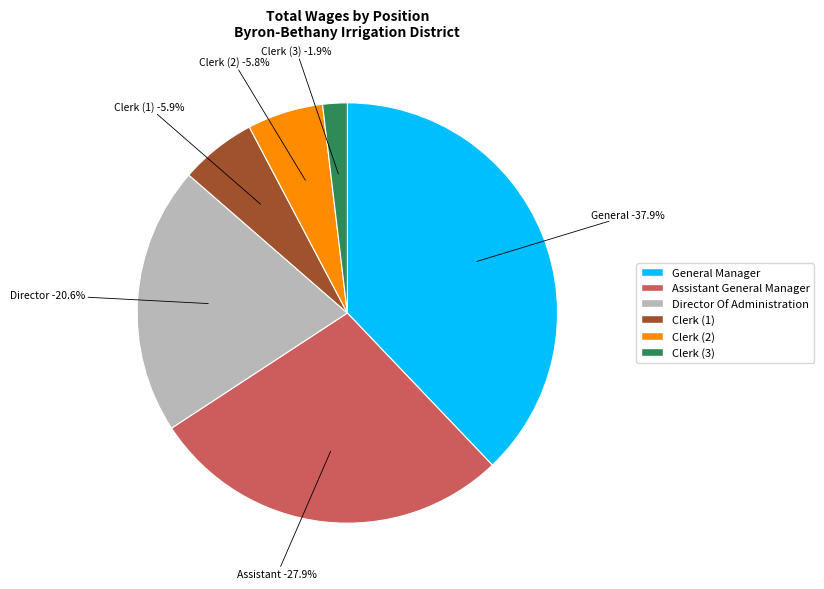

What percentage is the Clerk slice, to the nearest percent?

6%